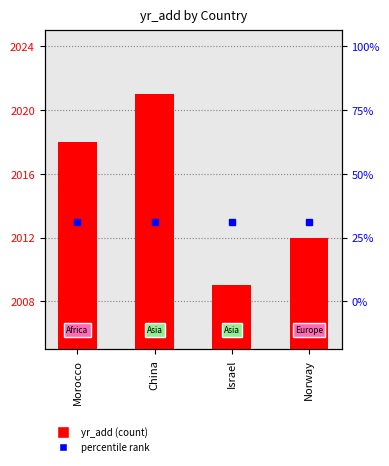

Rank the categories by value from highest to lowest.

China, Morocco, Norway, Israel